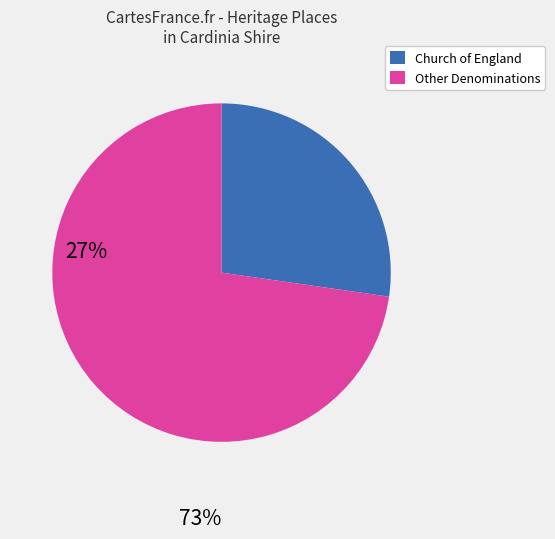

Is there a majority slice in this chart?

Yes